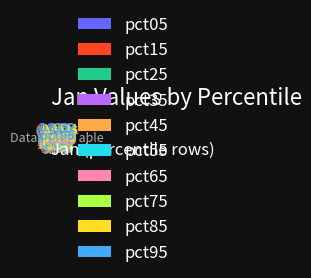

To the nearest percent, what percentage of the pie is pct65?

10%